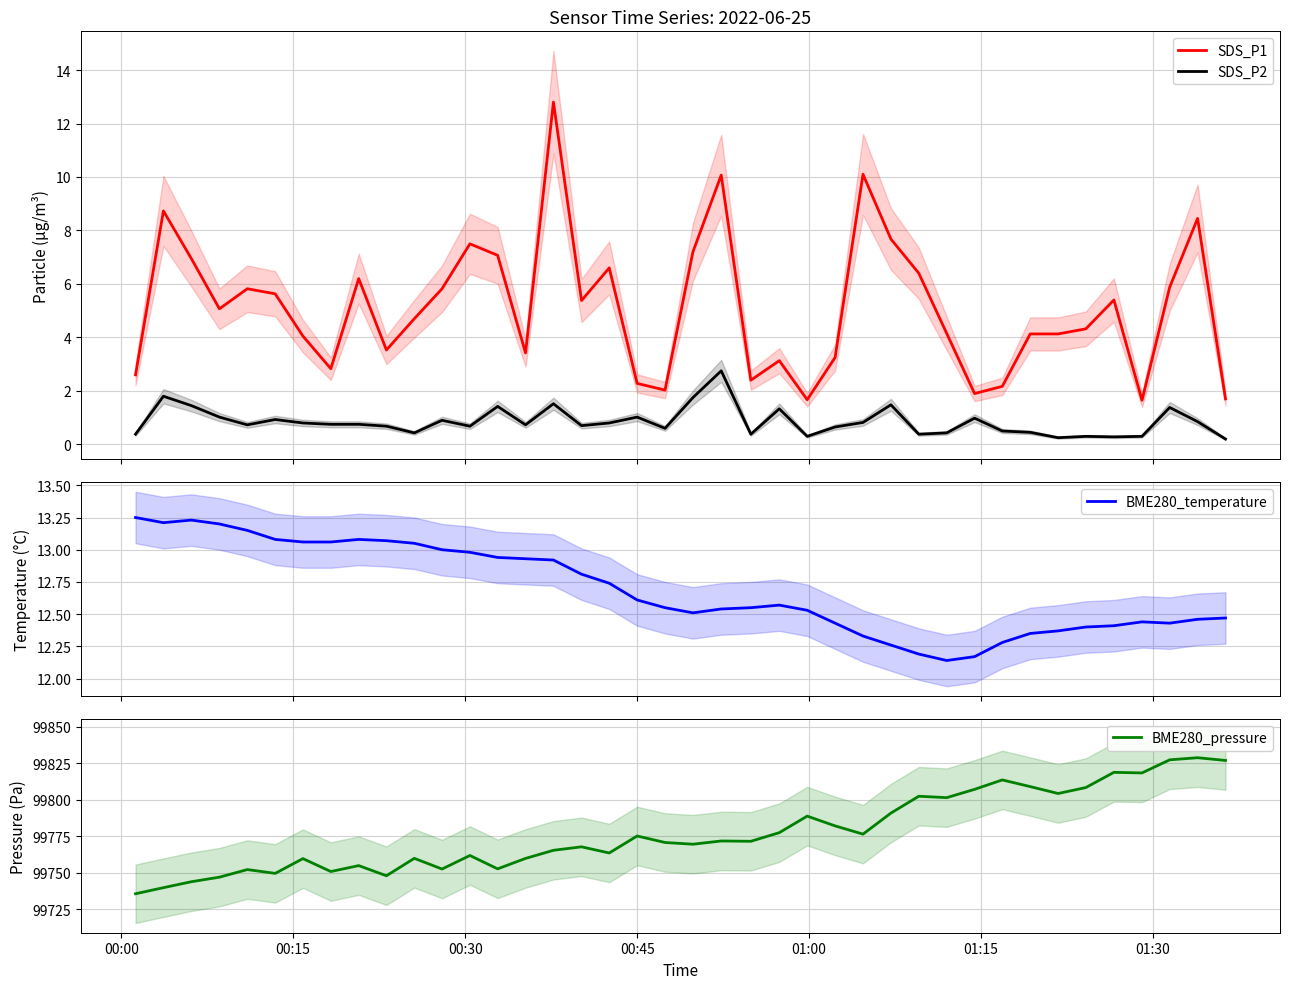

Reading right to left, extract all data points from this chart.

SDS_P1: 1.7	8.4	5.9	1.6	5.4	4.3	4.1	4.1	2.2	1.9	4.2	6.4	7.7	10.1	3.2	1.7	3.1	2.4	10.1	7.2	2.0	2.3	6.6	5.4	12.8	3.4	7.1	7.5	5.8	4.7	3.5	6.2	2.8	4.0	5.6	5.8	5.1	7.0	8.7	2.6
SDS_P2: 0.2	0.8	1.4	0.3	0.3	0.3	0.2	0.5	0.5	1.0	0.4	0.4	1.5	0.8	0.7	0.3	1.3	0.4	2.8	1.8	0.6	1.0	0.8	0.7	1.5	0.7	1.4	0.7	0.9	0.4	0.7	0.8	0.8	0.8	0.9	0.7	1.0	1.4	1.8	0.4
BME280_temperature: 12.5	12.5	12.4	12.4	12.4	12.4	12.4	12.3	12.3	12.2	12.1	12.2	12.3	12.3	12.4	12.5	12.6	12.6	12.5	12.5	12.6	12.6	12.7	12.8	12.9	12.9	12.9	13.0	13.0	13.1	13.1	13.1	13.1	13.1	13.1	13.2	13.2	13.2	13.2	13.2
BME280_pressure: 99826.9	99828.8	99827.3	99818.4	99818.8	99808.4	99804.3	99809.0	99813.6	99807.2	99801.5	99802.4	99790.9	99776.5	99782.2	99788.8	99777.5	99771.6	99771.8	99769.6	99770.8	99775.2	99763.6	99767.8	99765.5	99759.9	99752.8	99761.9	99752.7	99760.0	99748.1	99755.0	99750.9	99759.8	99749.7	99752.3	99747.1	99744.0	99739.9	99735.8